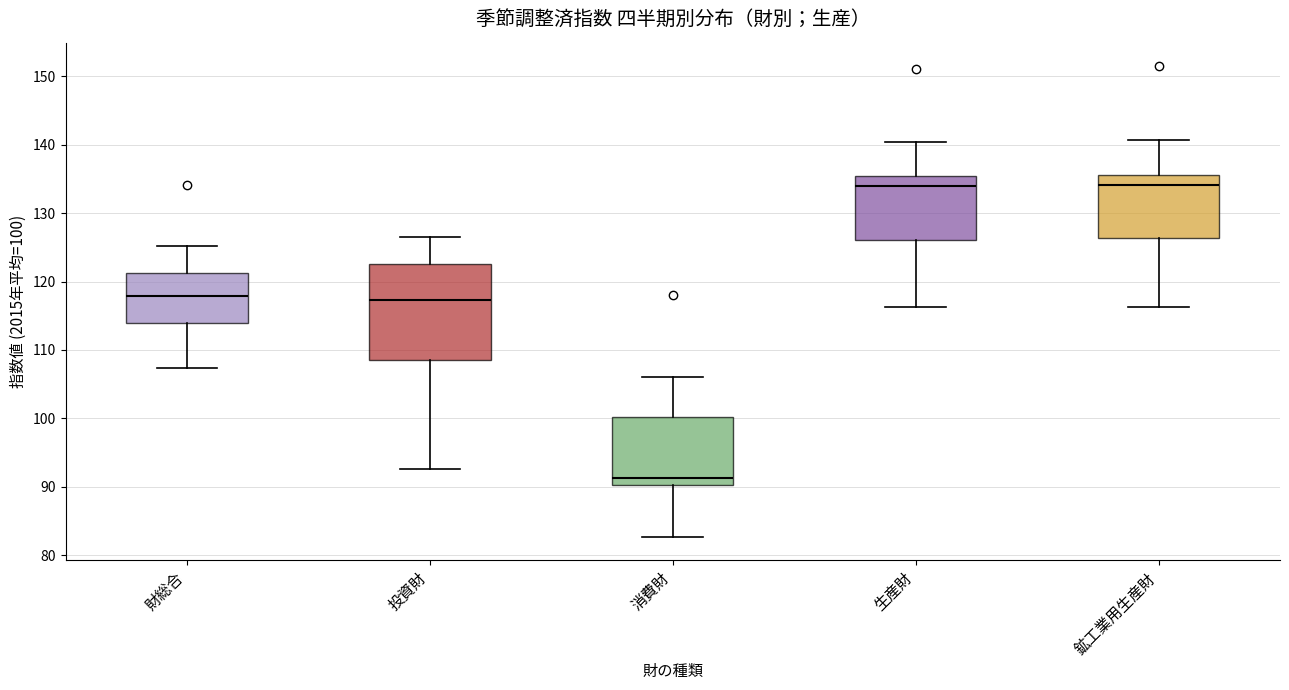

Reading left to right, read every box against the y-axis: the position of its median line, the range the box covers, and the ends of its whiskers. The values are not printed on the chart, so give them approximately, as read against the axis.

財総合: median 118, box 114 to 121, whiskers 107 to 125
投資財: median 117, box 109 to 123, whiskers 93 to 127
消費財: median 91, box 90 to 100, whiskers 83 to 106
生産財: median 134, box 126 to 136, whiskers 116 to 140
鉱工業用生産財: median 134, box 126 to 136, whiskers 116 to 141